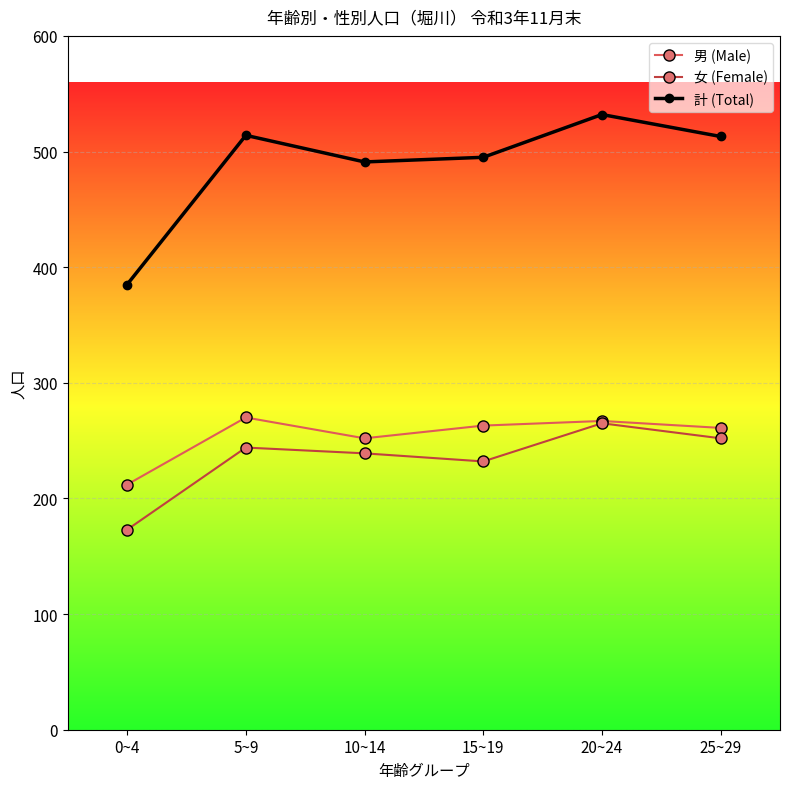

What is the difference between the maximum and minimum values in the 計 (Total) series?

147